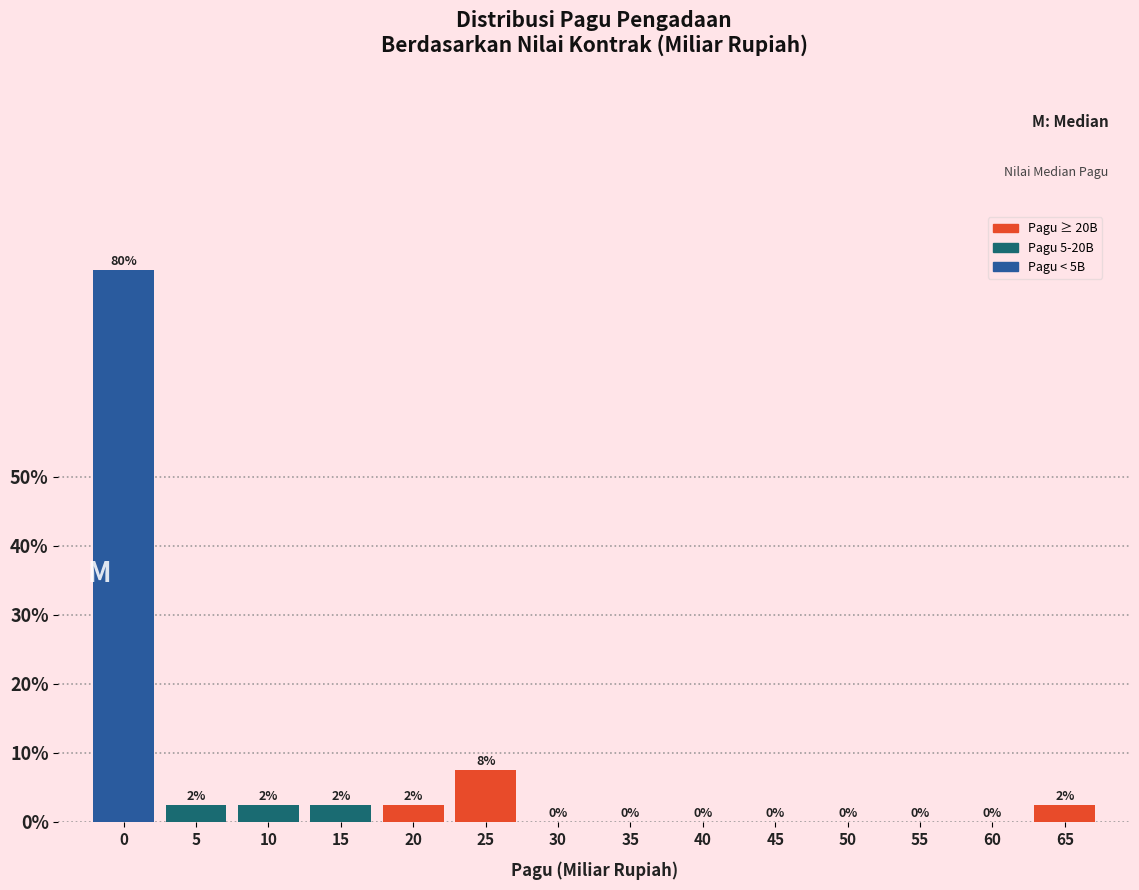

Where is the data nearest to the value 40?

25